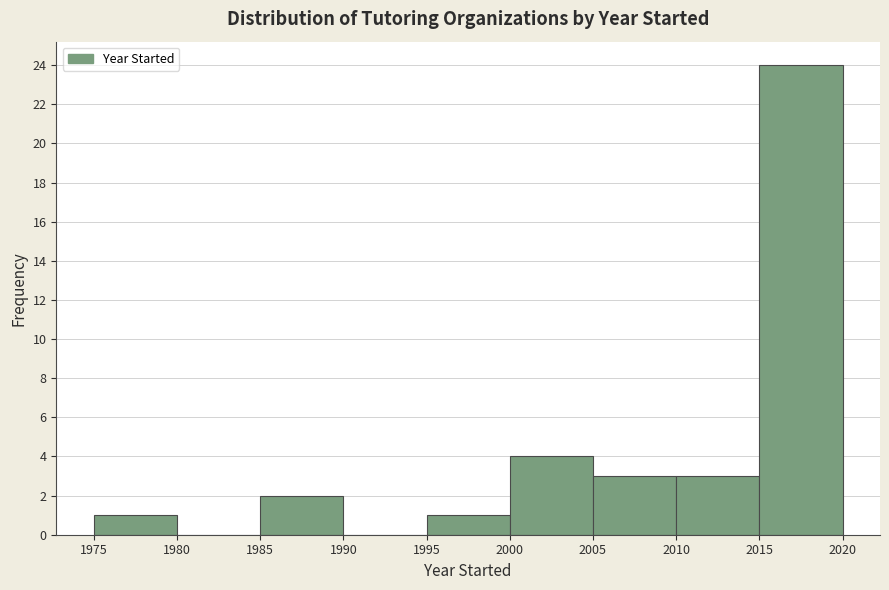

Which range on the x-axis has the tallest bar?

2015 to 2020